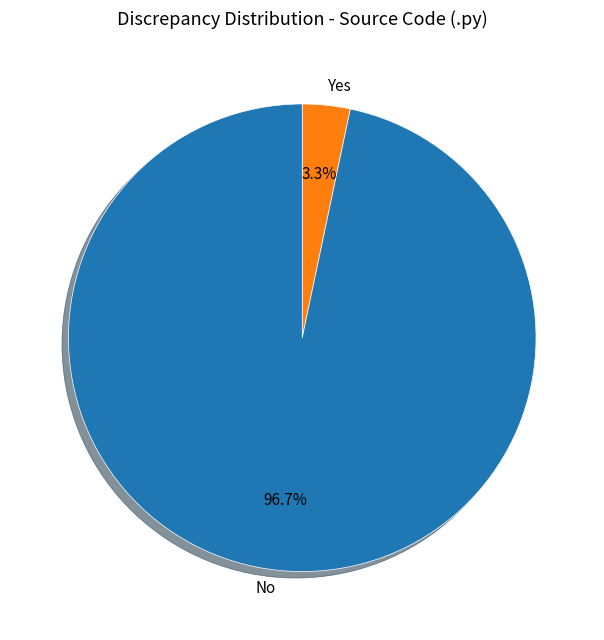

Combined, what portion of the pie is No and Yes?

100.0%